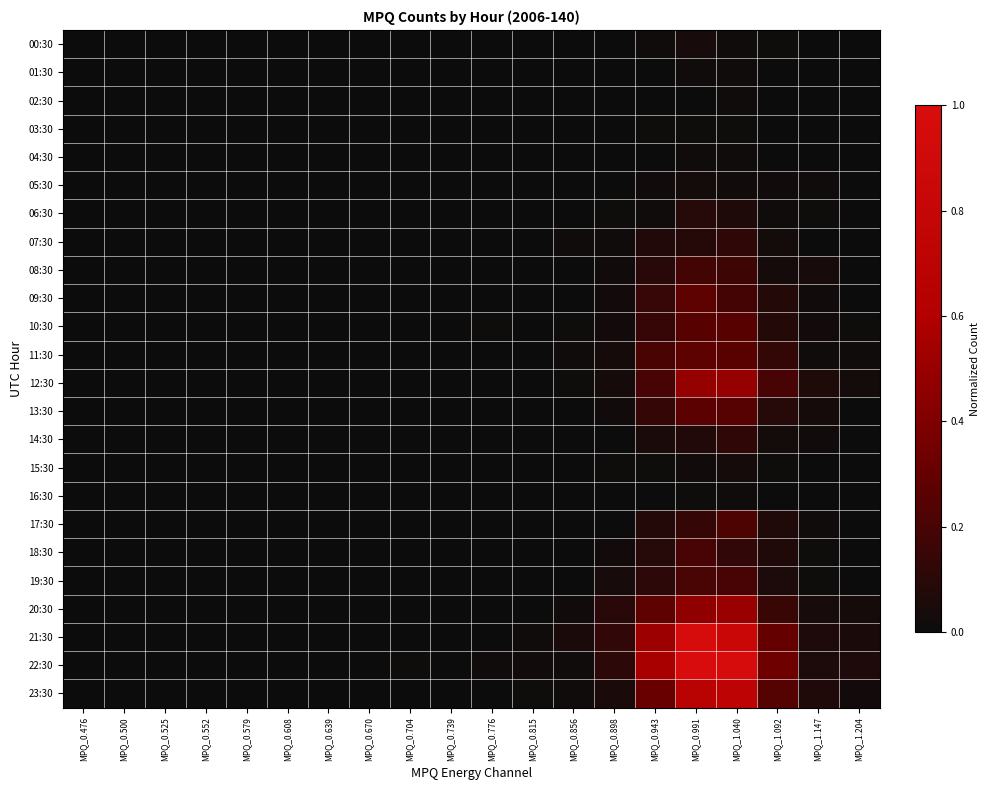

Which has a higher value, MPQ_0.856 or MPQ_0.670?

MPQ_0.856